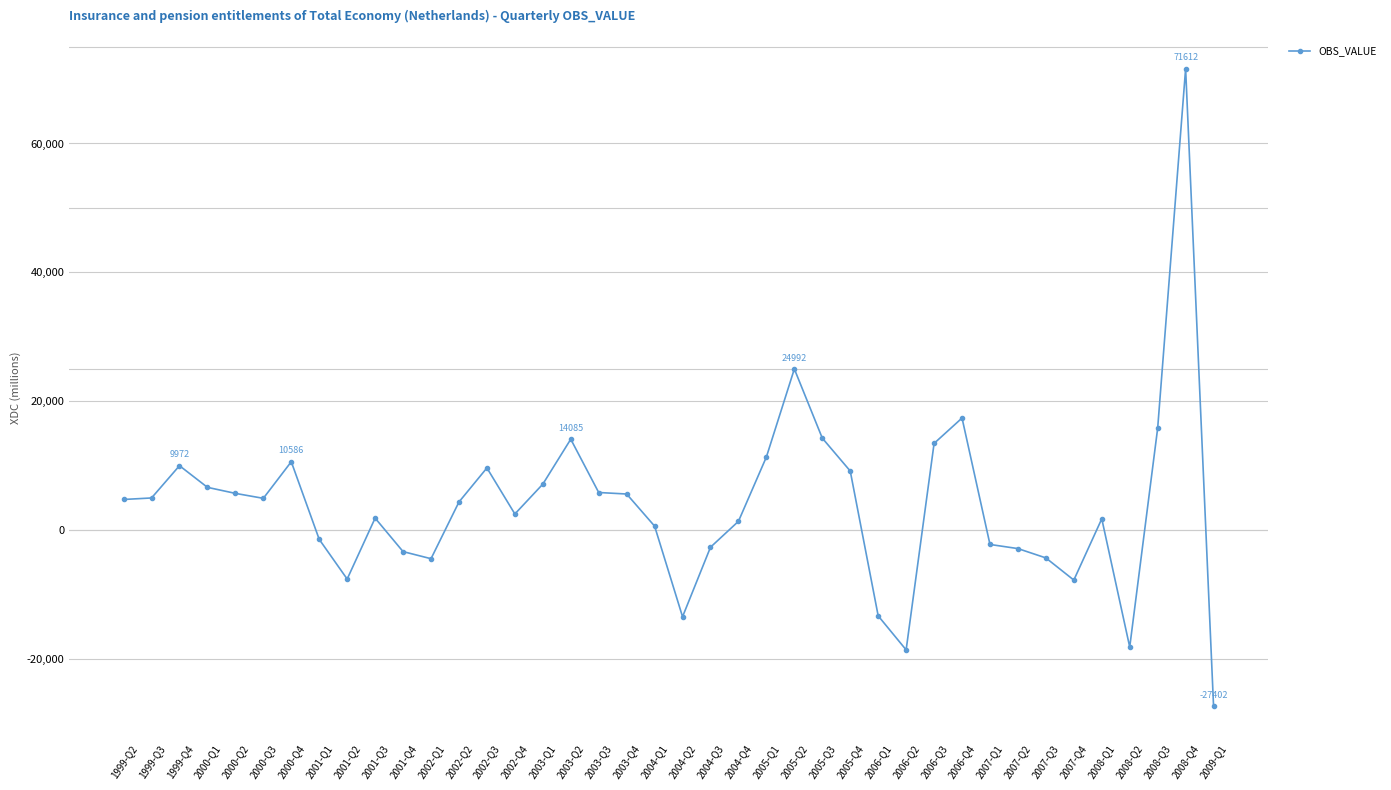

Where is the first local maximum?

1999-Q4